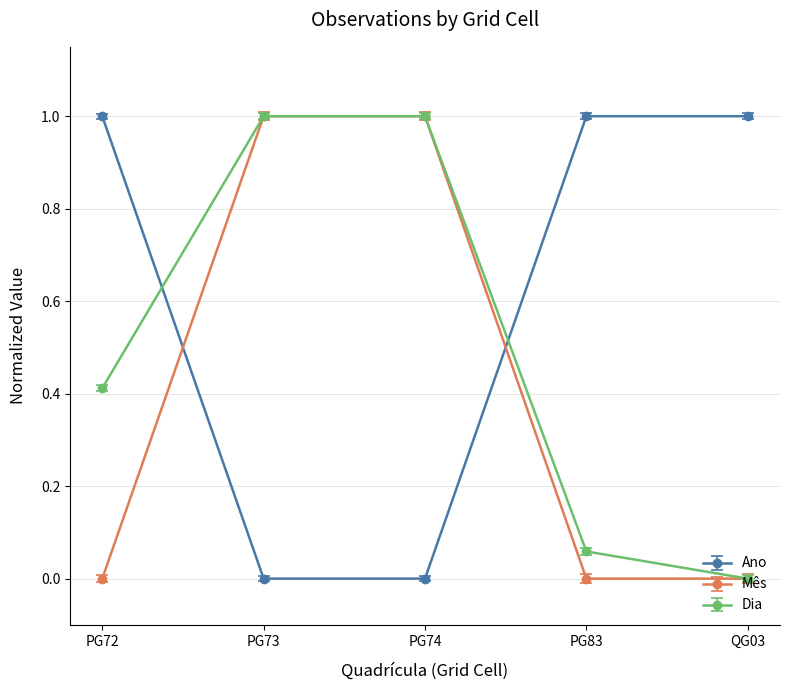

What is the sum of all Mês values?

2.0